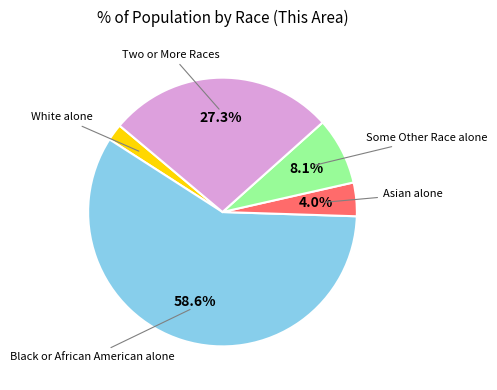

What percentage do Some Other Race alone and Two or More Races together represent?

35.4%